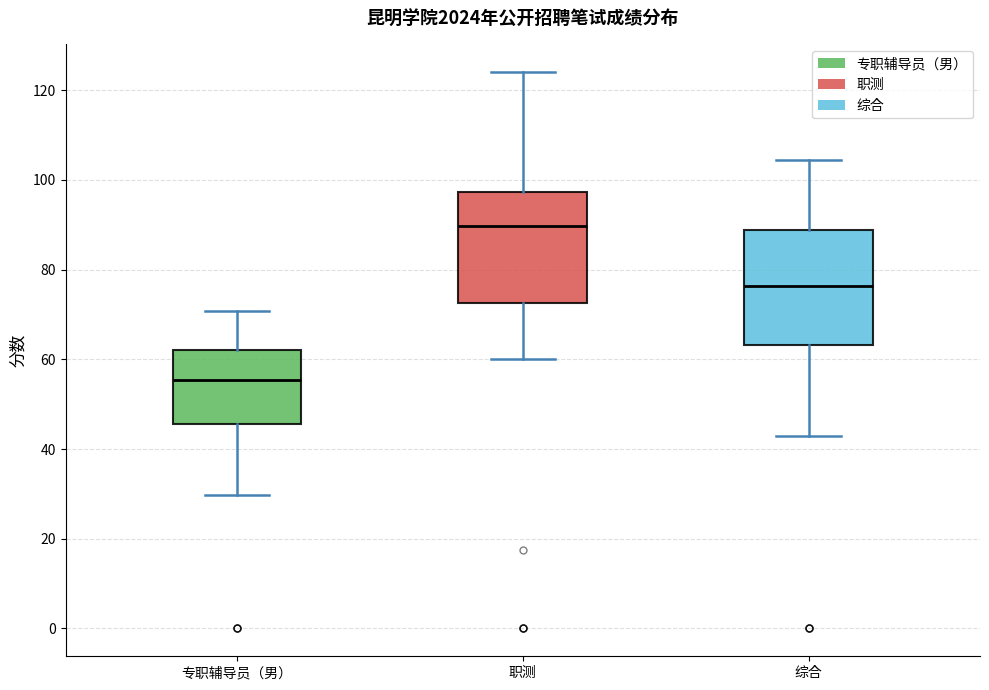

Which box's median line is the lowest?

专职辅导员（男）